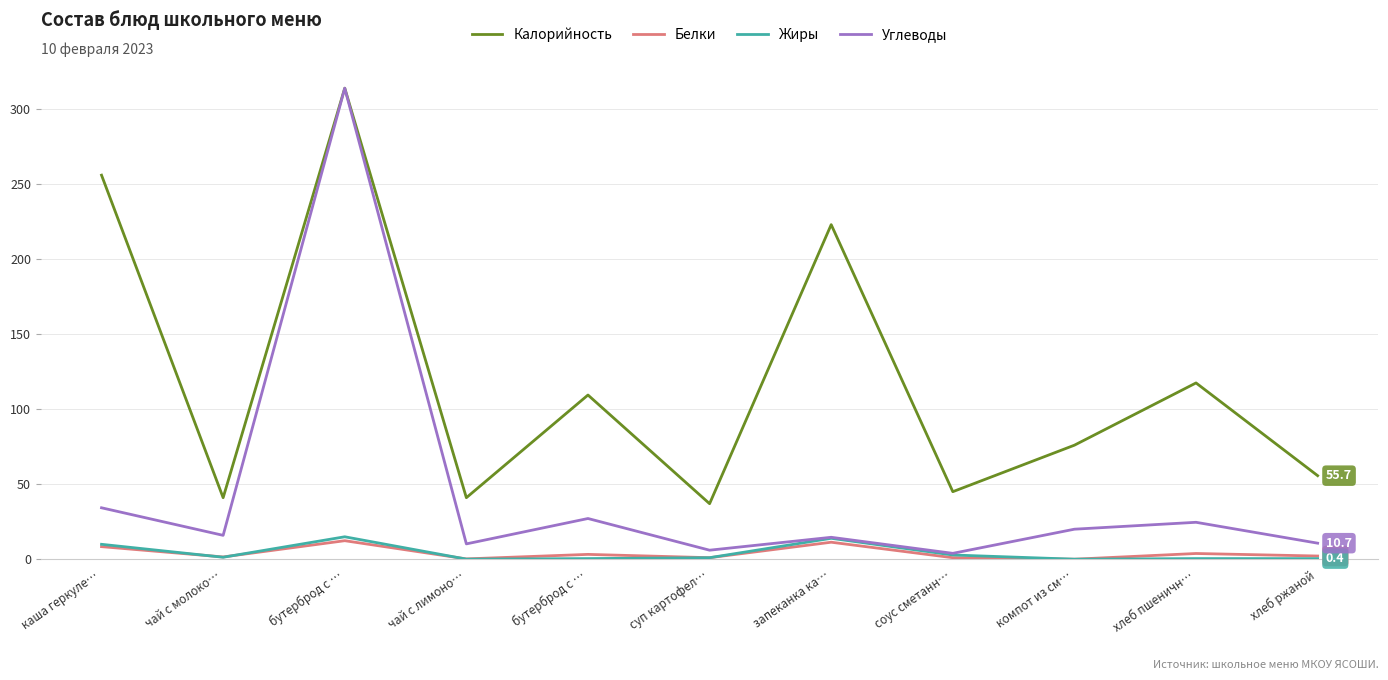

True or false: Белки has a value of 1.7 at соус сметанн….

False